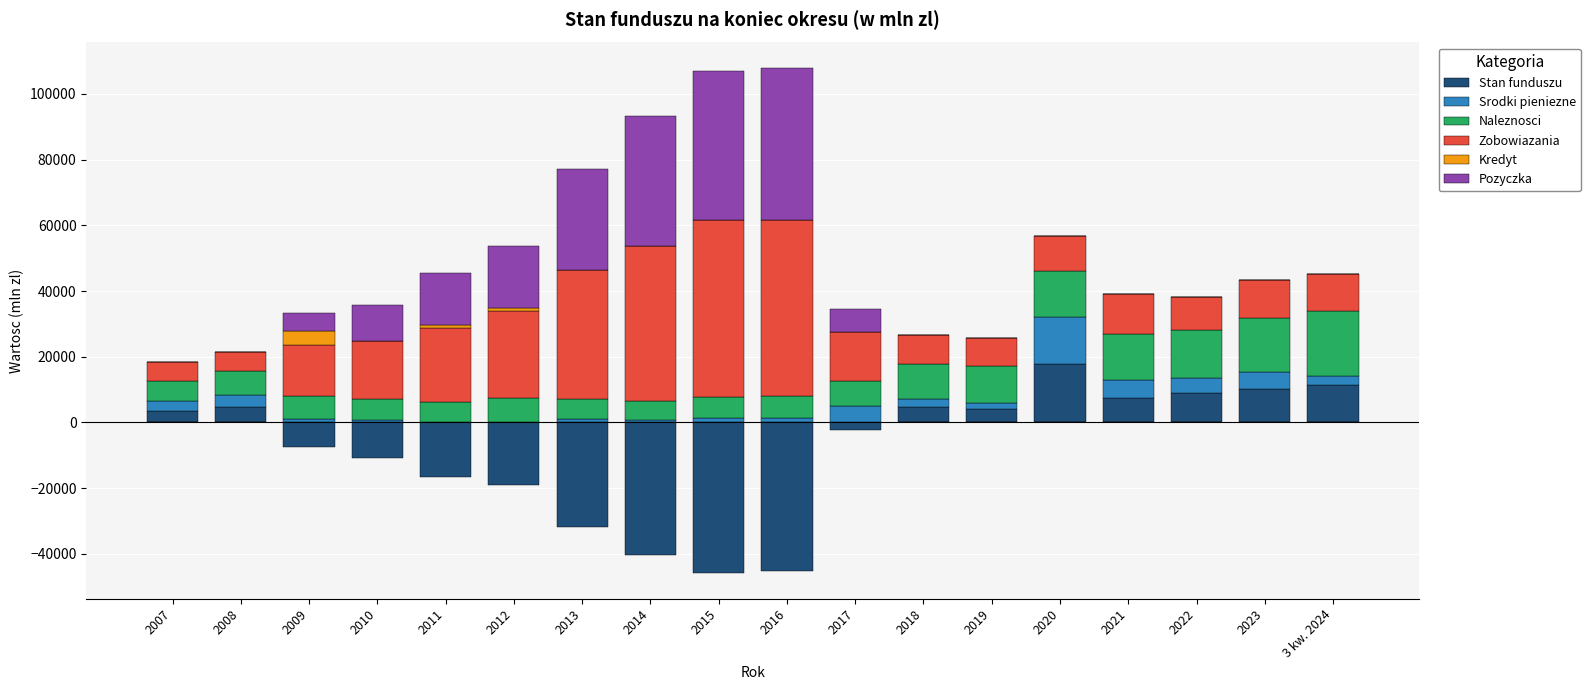

At which label is Kredyt closest to 1991?

2011